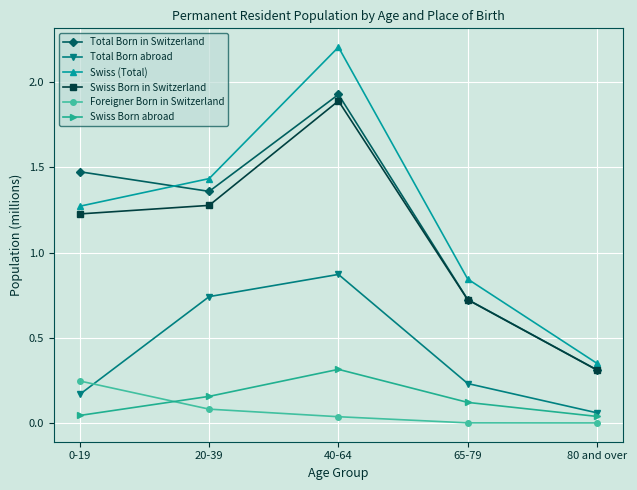

At how many categories does at least one series exceed 1?

3